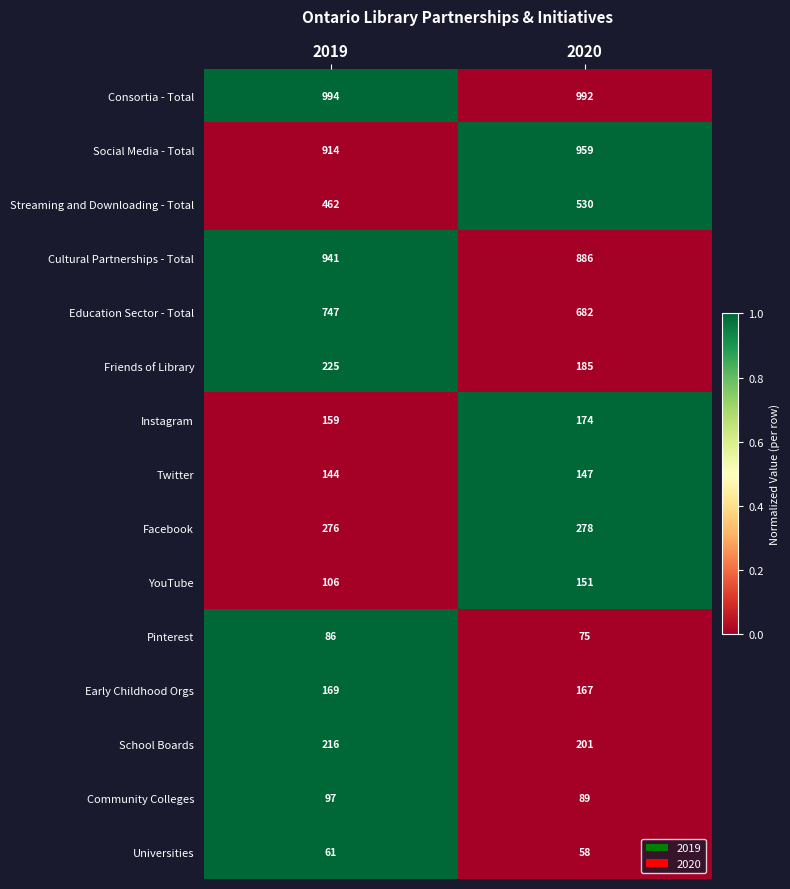

Reading left to right, extract all data points from this chart.

Consortia - Total: 2019=994	2020=992
Social Media - Total: 2019=914	2020=959
Streaming and Downloading - Total: 2019=462	2020=530
Cultural Partnerships - Total: 2019=941	2020=886
Education Sector - Total: 2019=747	2020=682
Friends of Library: 2019=225	2020=185
Instagram: 2019=159	2020=174
Twitter: 2019=144	2020=147
Facebook: 2019=276	2020=278
YouTube: 2019=106	2020=151
Pinterest: 2019=86	2020=75
Early Childhood Orgs: 2019=169	2020=167
School Boards: 2019=216	2020=201
Community Colleges: 2019=97	2020=89
Universities: 2019=61	2020=58